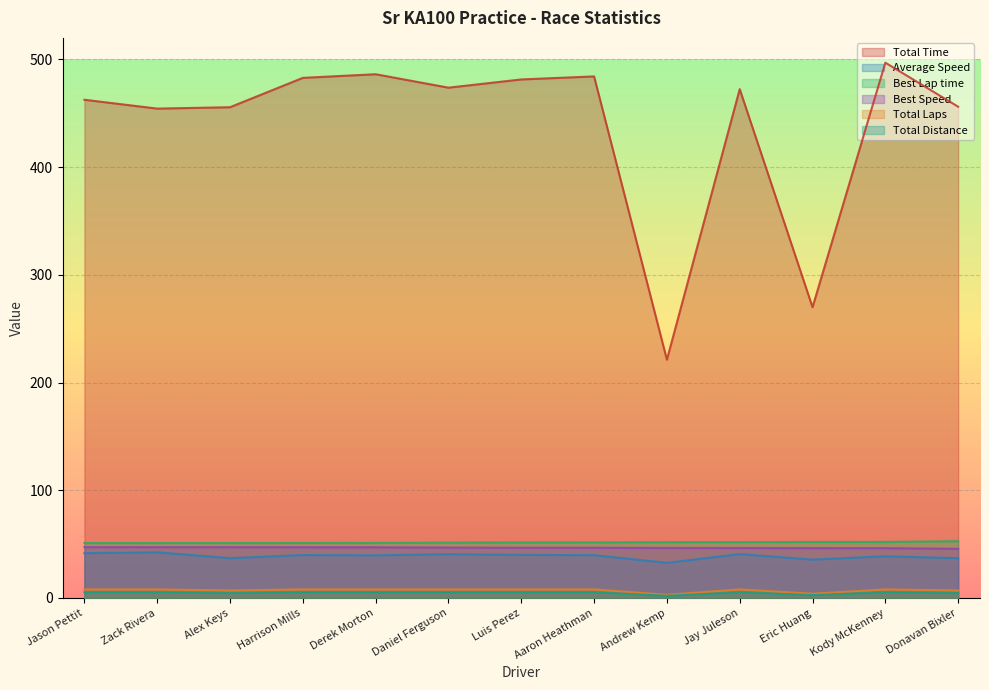

Which series has the largest total across all categories?

Total Time